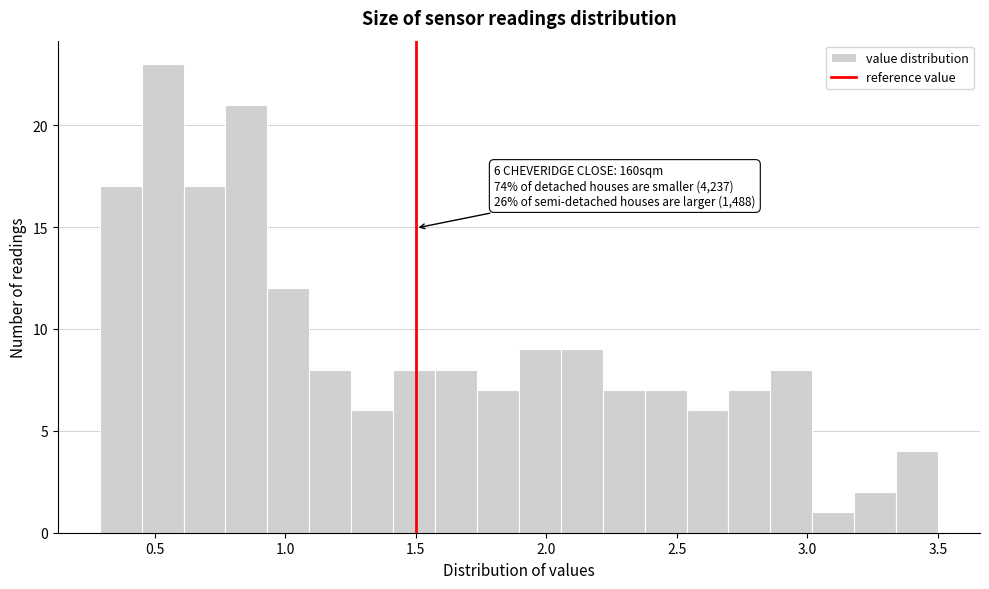

Read against the x-axis, roughly where is the centre of the tallest bar?

0.55